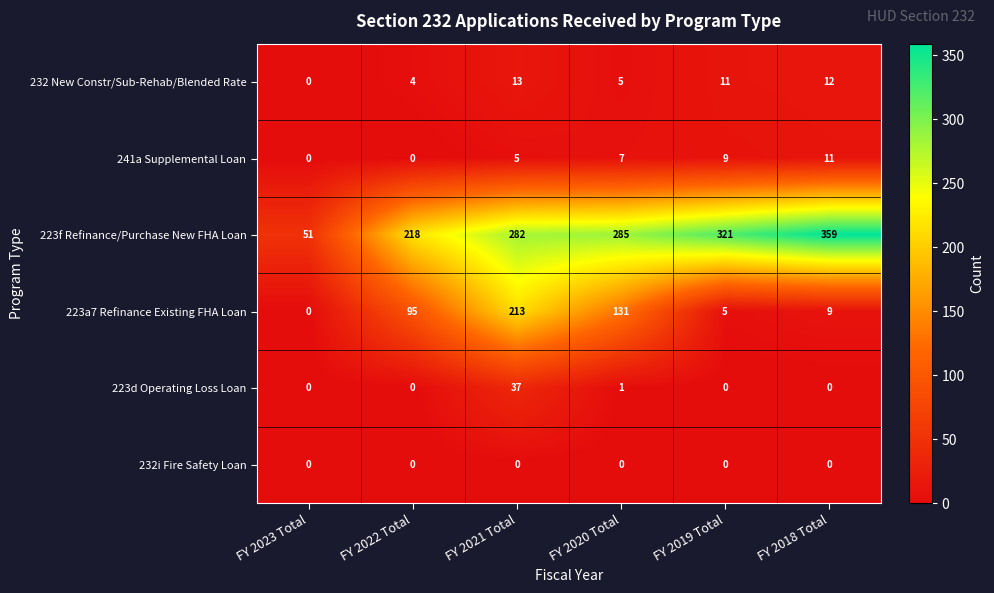

What is the difference between the highest and lowest values at FY 2018 Total?

359